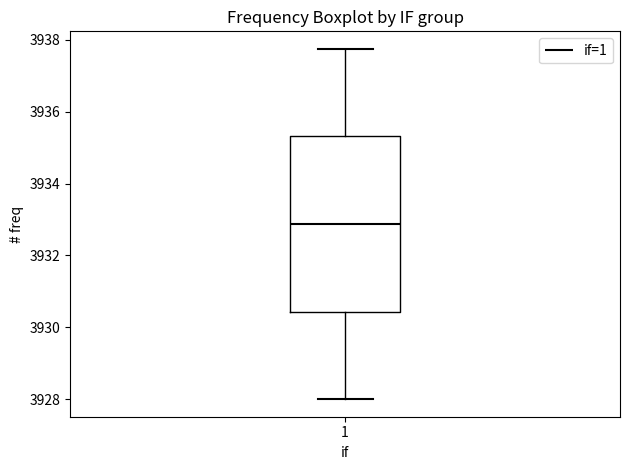

Read this box plot against the y-axis: the position of the median line, the range covered by the box, and the ends of both whiskers. The values are not printed on the chart, so give them approximately, as read against the axis.

median 3932.8, box 3930.4 to 3935.4, whiskers 3928.0 to 3937.8